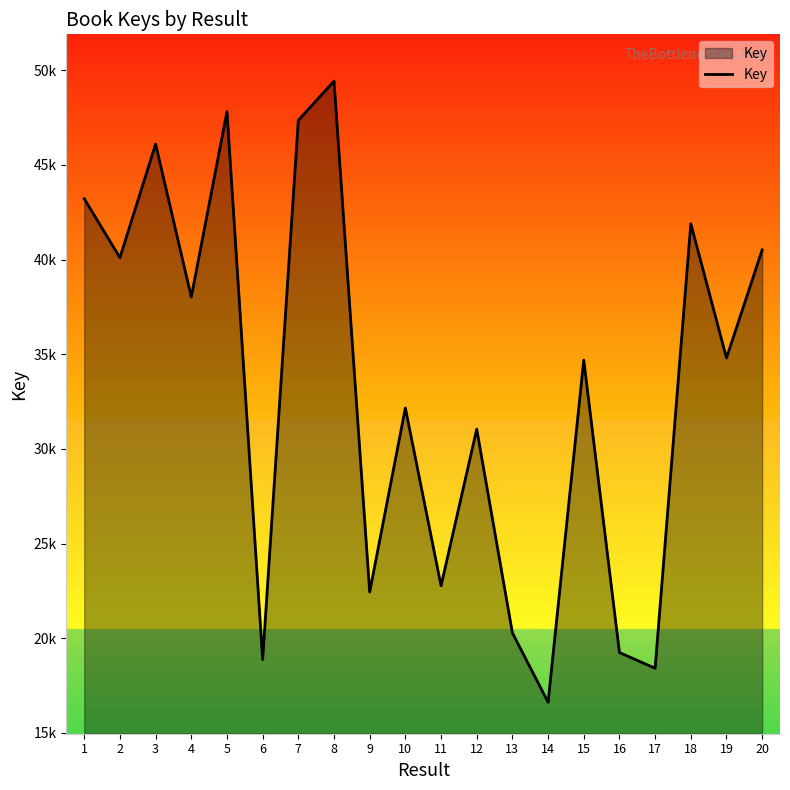

True or false: the data shows 59078851 at 15.

False